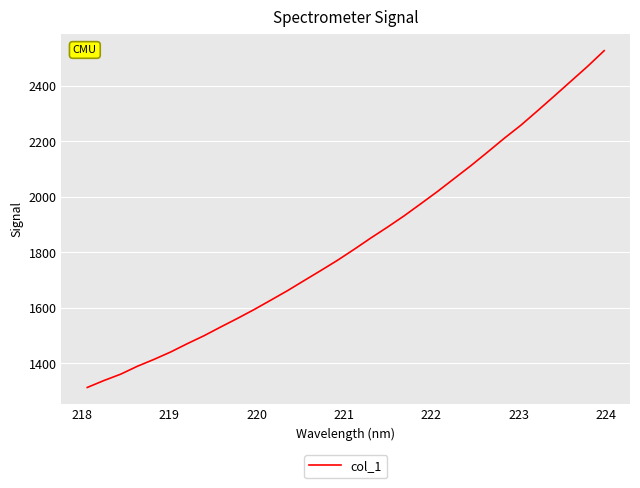

What is the minimum value shown in the chart?

1312.8